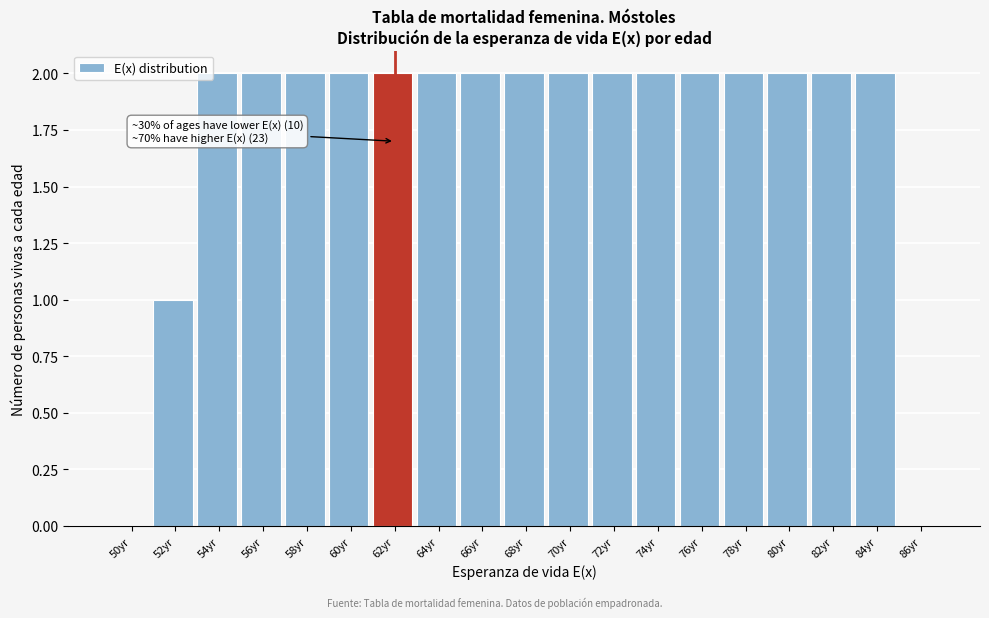

Reading right to left, extract all data points from this chart.

86yr=0	84yr=2	82yr=2	80yr=2	78yr=2	76yr=2	74yr=2	72yr=2	70yr=2	68yr=2	66yr=2	64yr=2	62yr=2	60yr=2	58yr=2	56yr=2	54yr=2	52yr=1	50yr=0